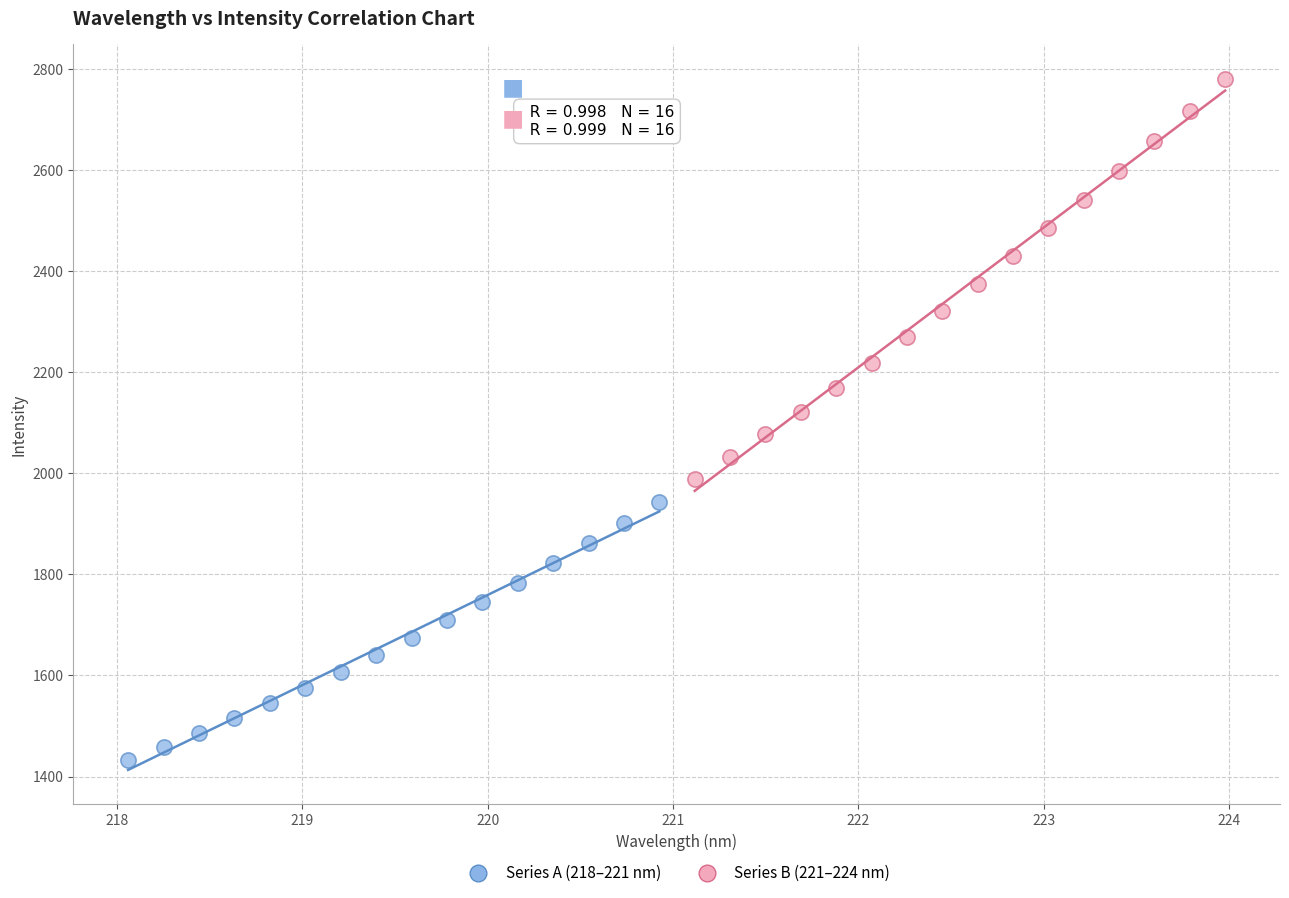

Which series reaches the maximum Y coordinate?

Series B (221–224 nm)